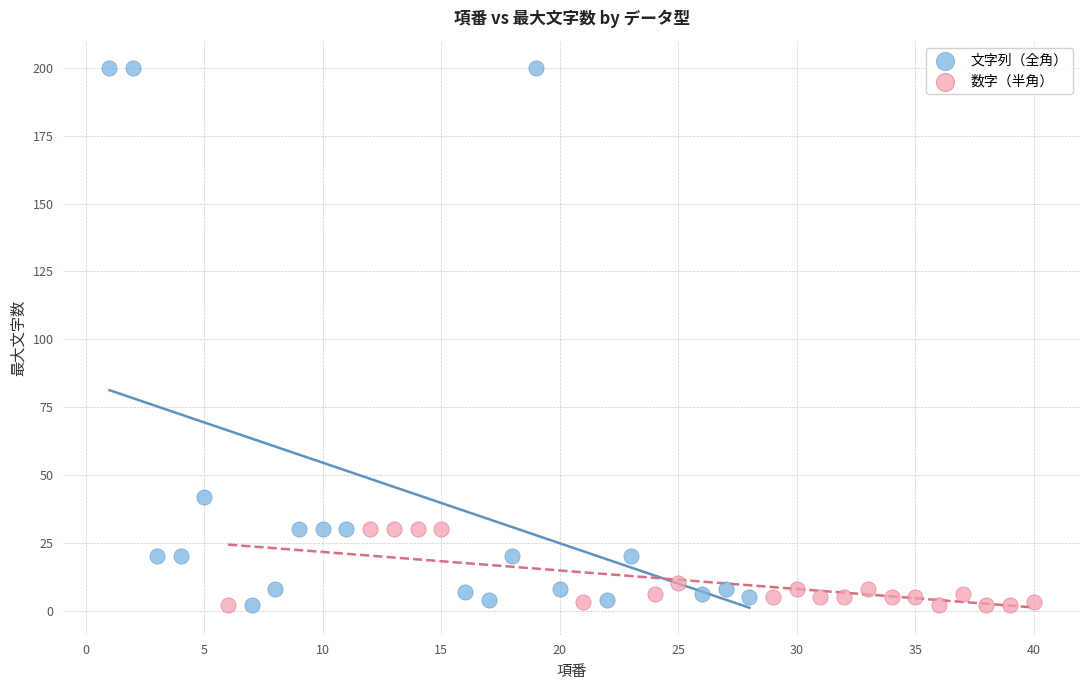

Which series has the largest Y range (max minus min)?

文字列（全角）